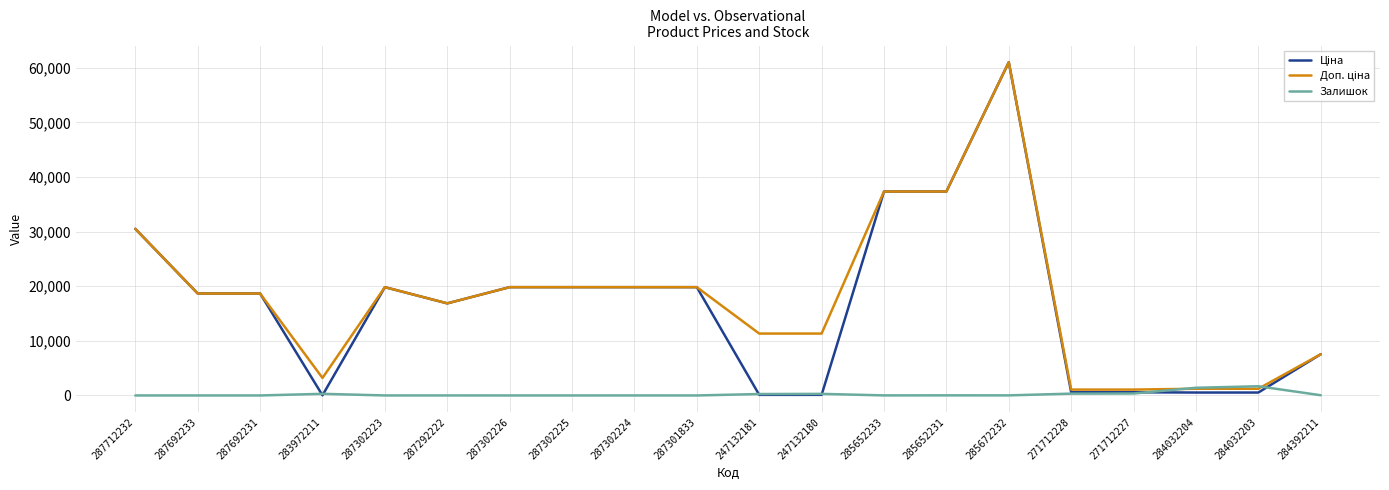

What is the total value across all series at 287302226?

39662.1